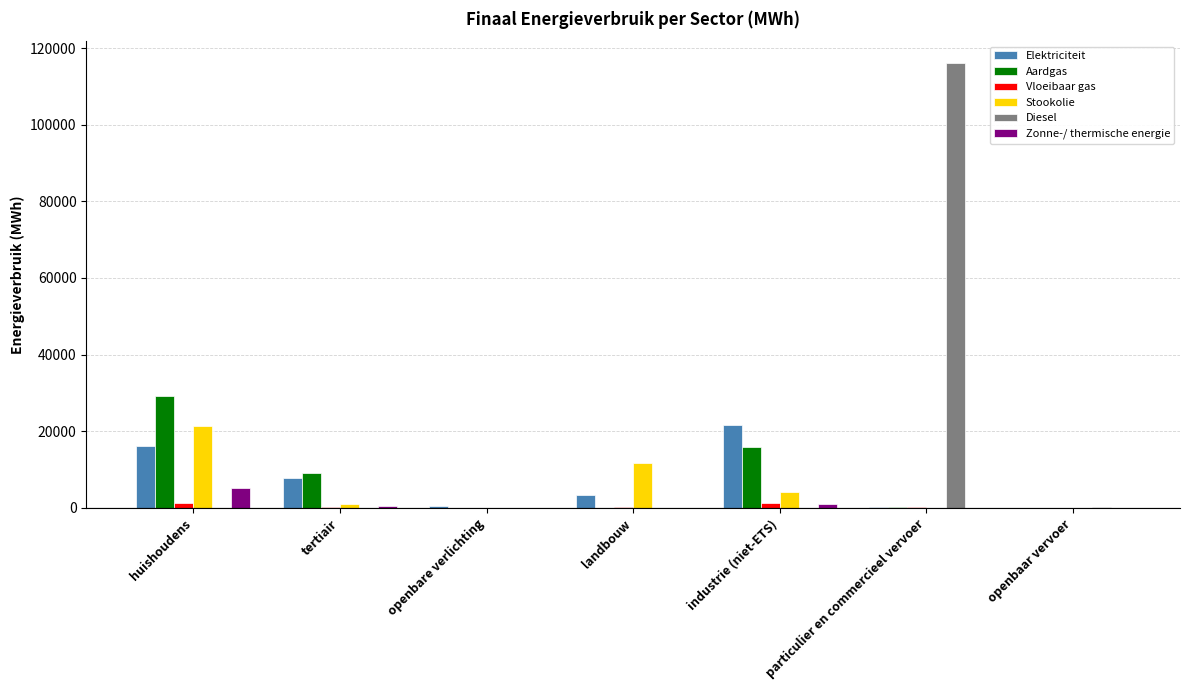

What are all the series names shown in the legend?

Elektriciteit, Aardgas, Vloeibaar gas, Stookolie, Diesel, Zonne-/ thermische energie